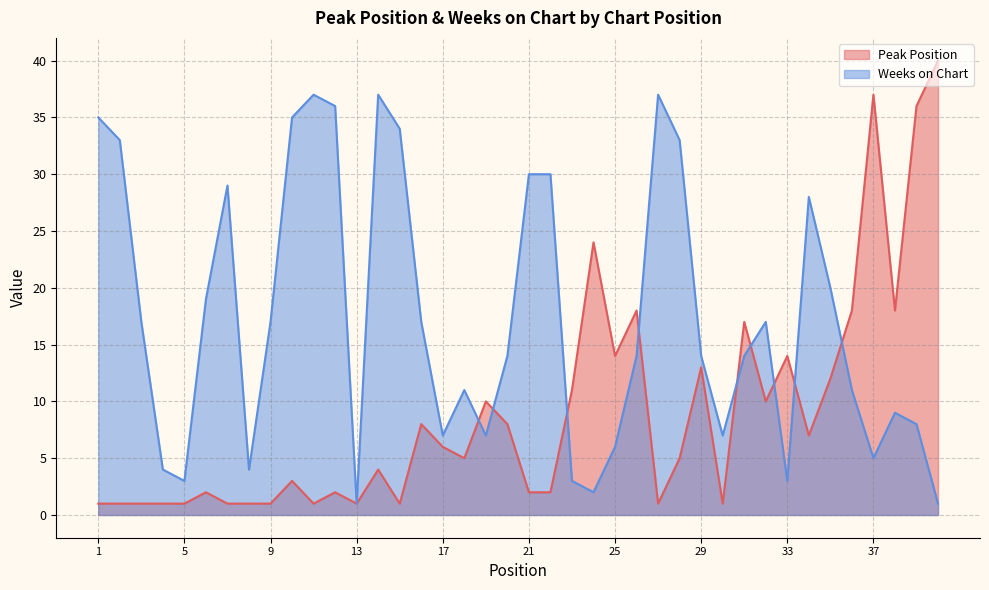

What is the average value of the Peak Position series?

9